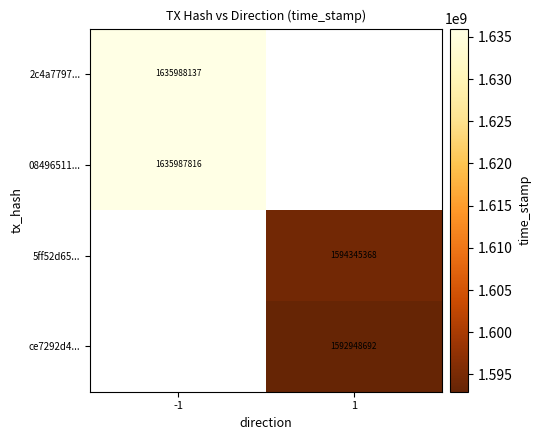

The ce7292d4... series shows 540948138 at 1. True or false?

False